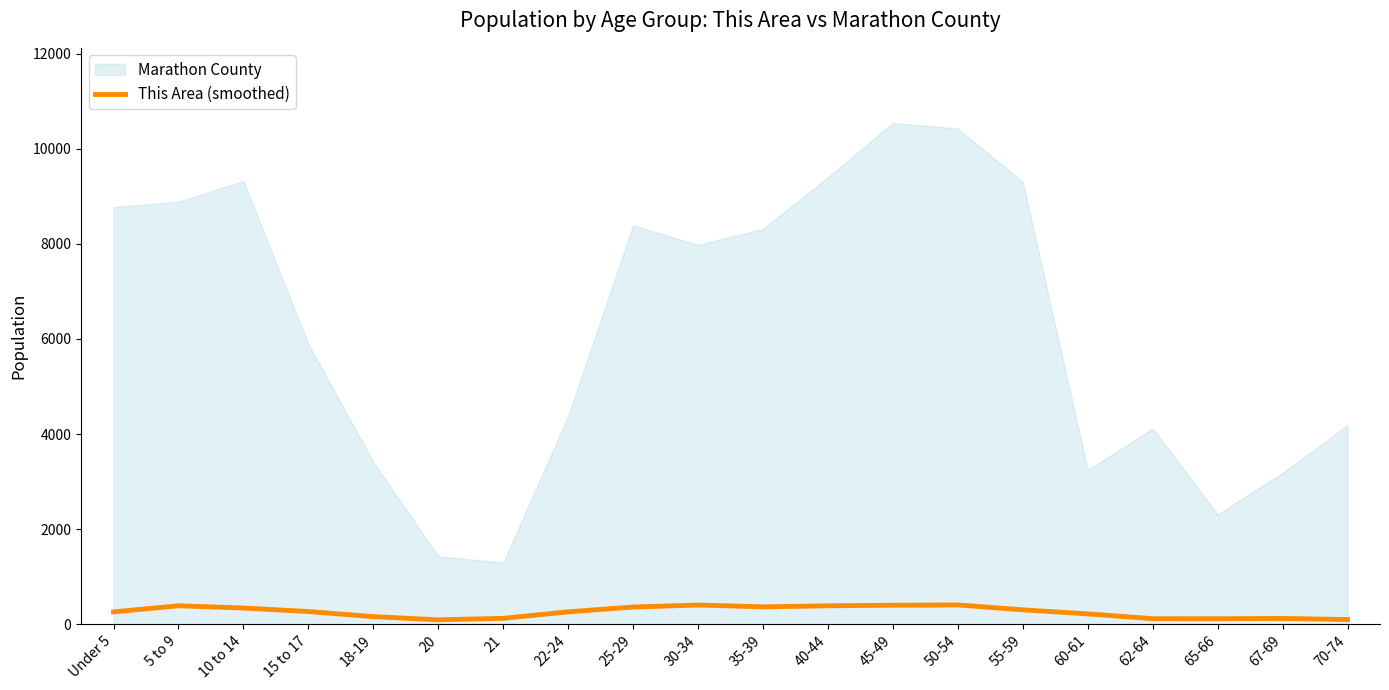

What is the approximate value at 15 to 17?

267.0